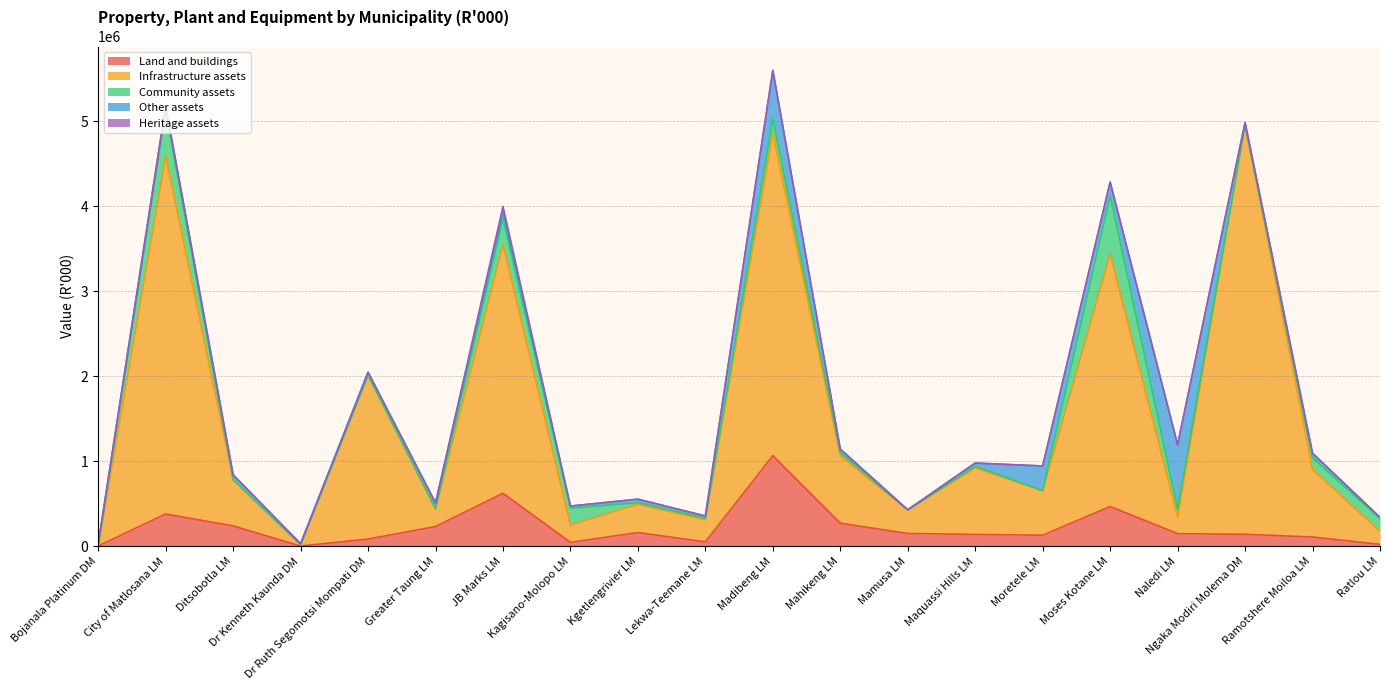

At Ditsobotla LM, list the series in order from smallest to largest.

Community assets, Heritage assets, Other assets, Land and buildings, Infrastructure assets